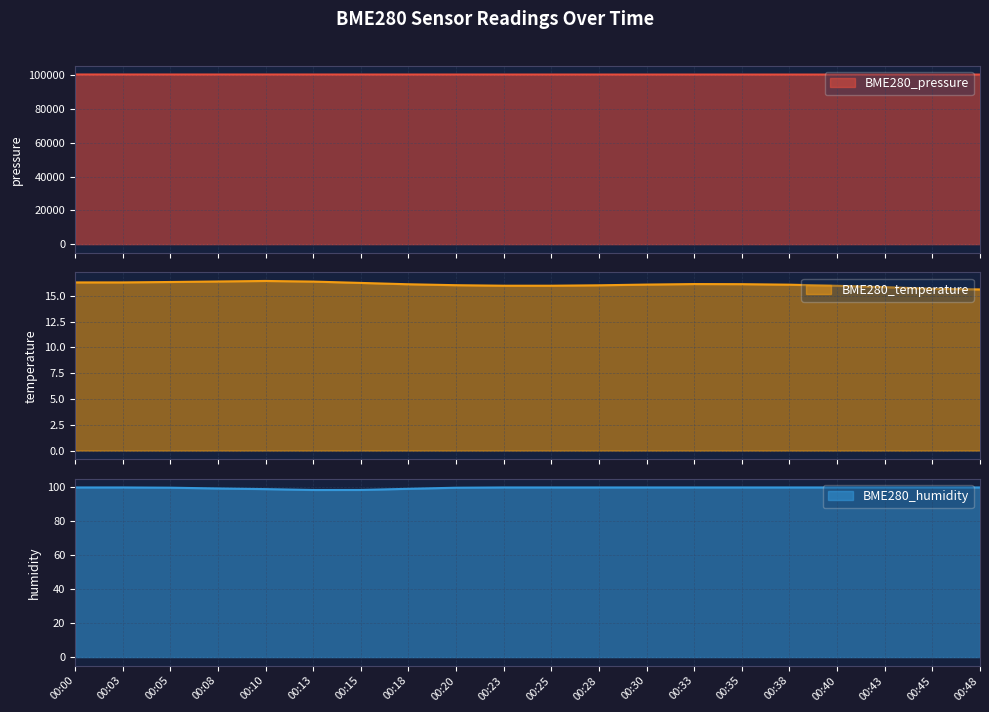

True or false: BME280_temperature and BME280_humidity intersect in this chart.

False